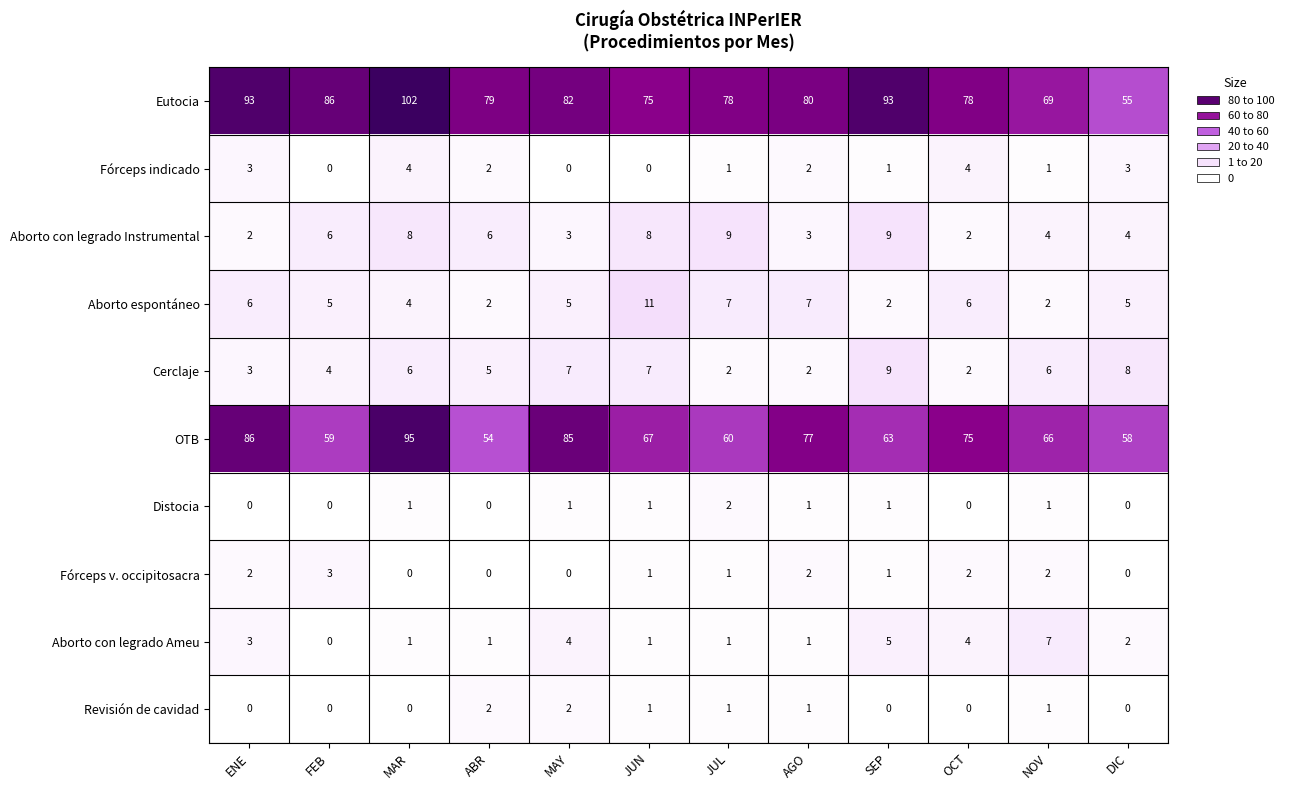

What is the greatest value displayed?

102